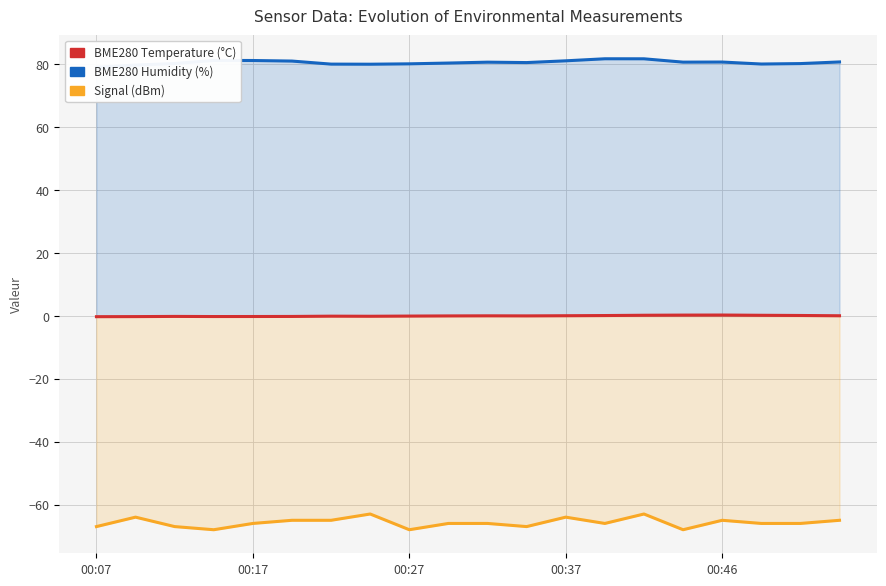

Is it true that Signal equals -35.5 at 00:17?

False